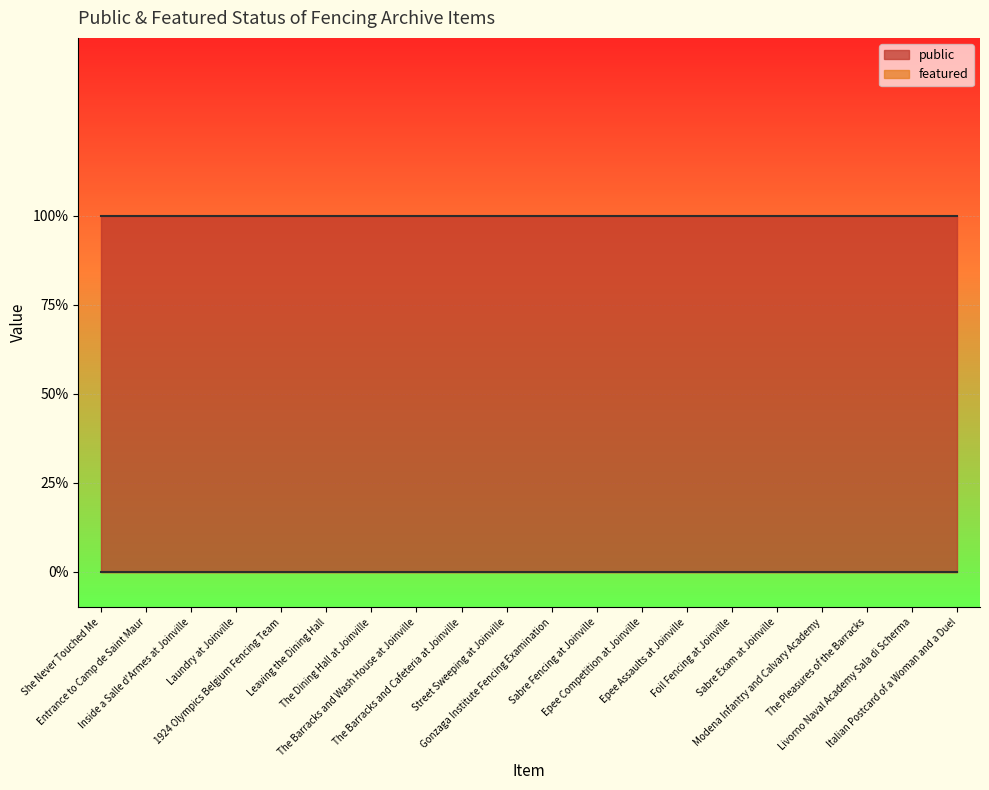

Which label corresponds to the smallest value in the chart?

She Never Touched Me